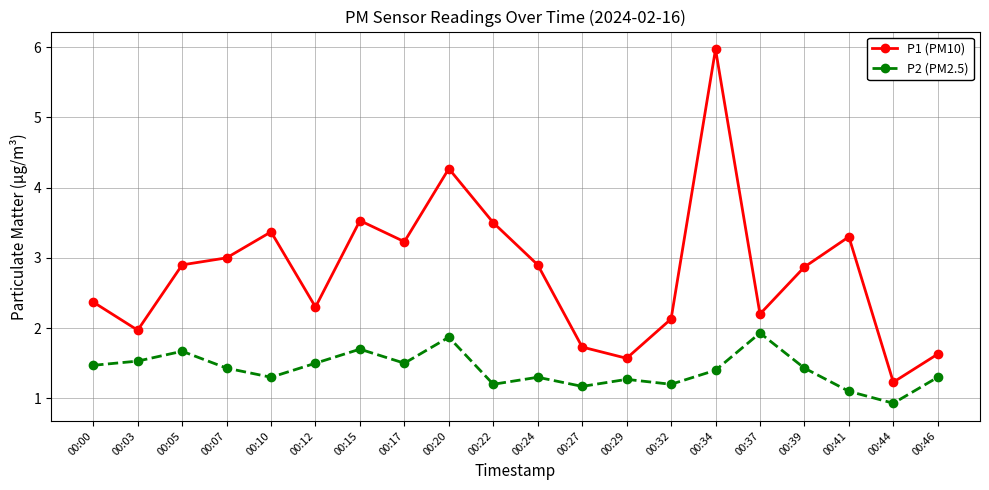

Which series has the largest range (max minus min)?

P1 (PM10)